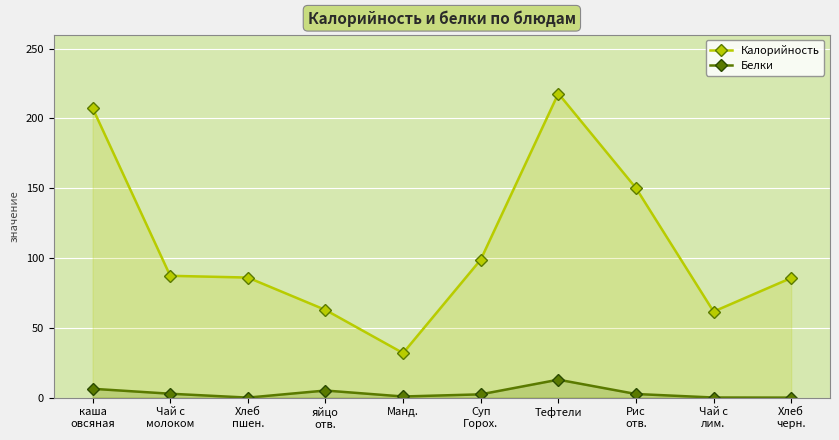

At which category does the chart reach its minimum across all series?

Хлеб
пшен.